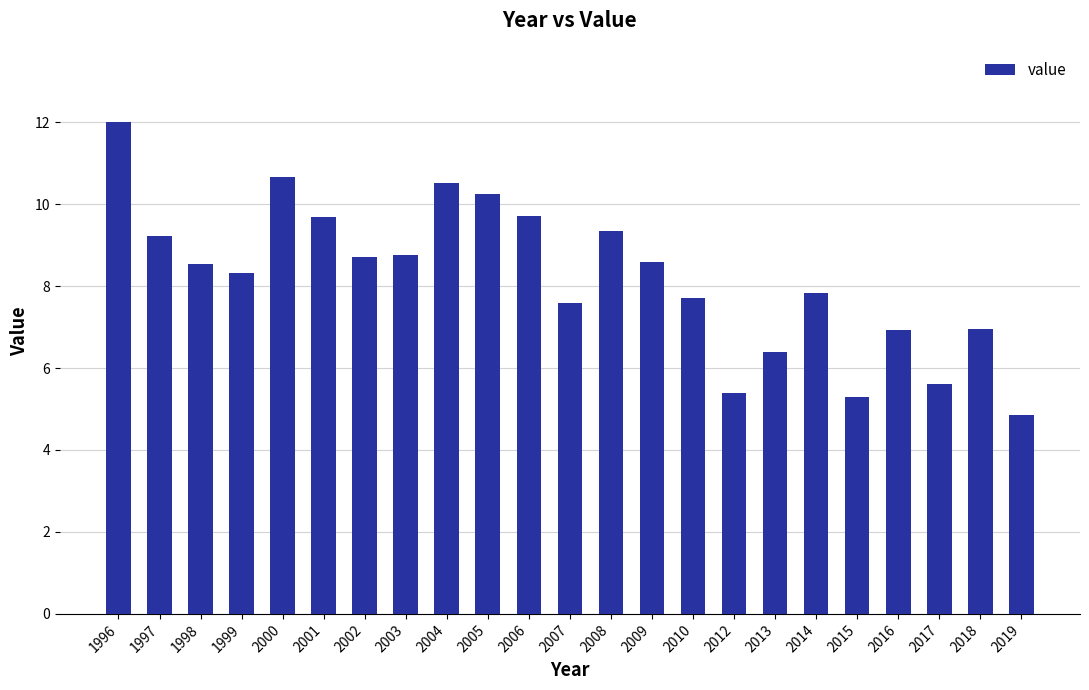

How many data points are less than 8?

10